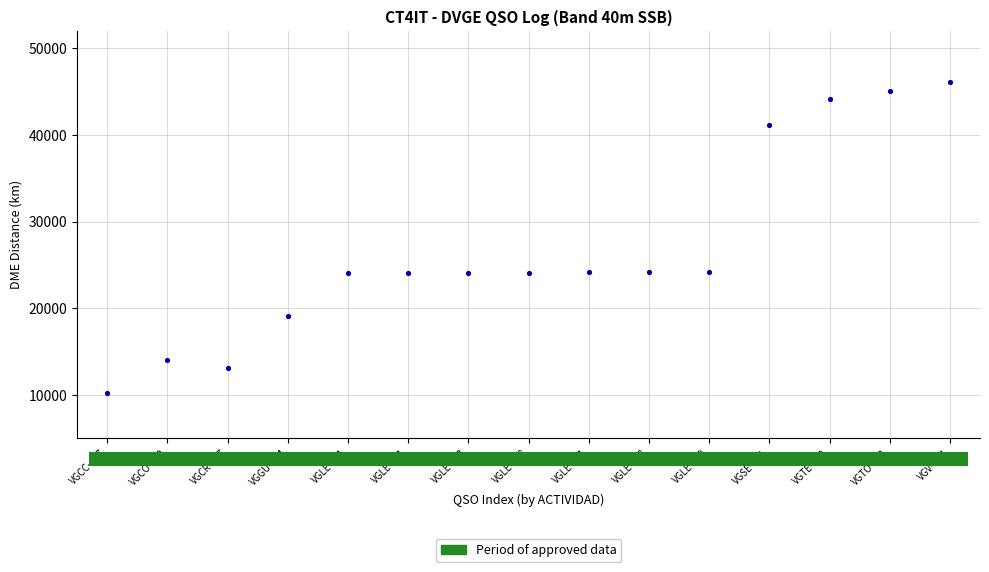

What is the range of Y values (max minus min)?

35931